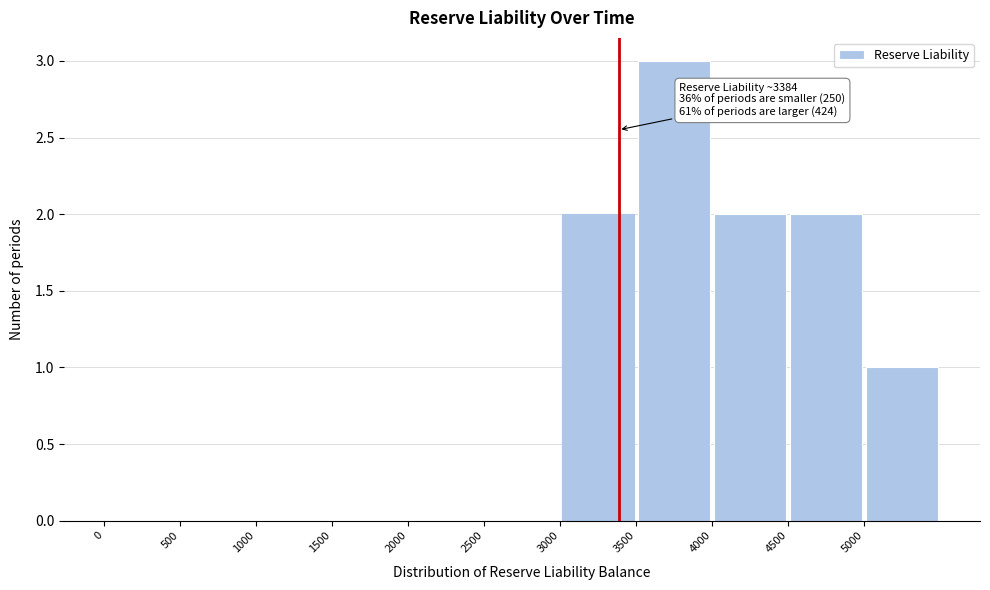

Over which range of the x-axis is the bar tallest?

3500 to 4000